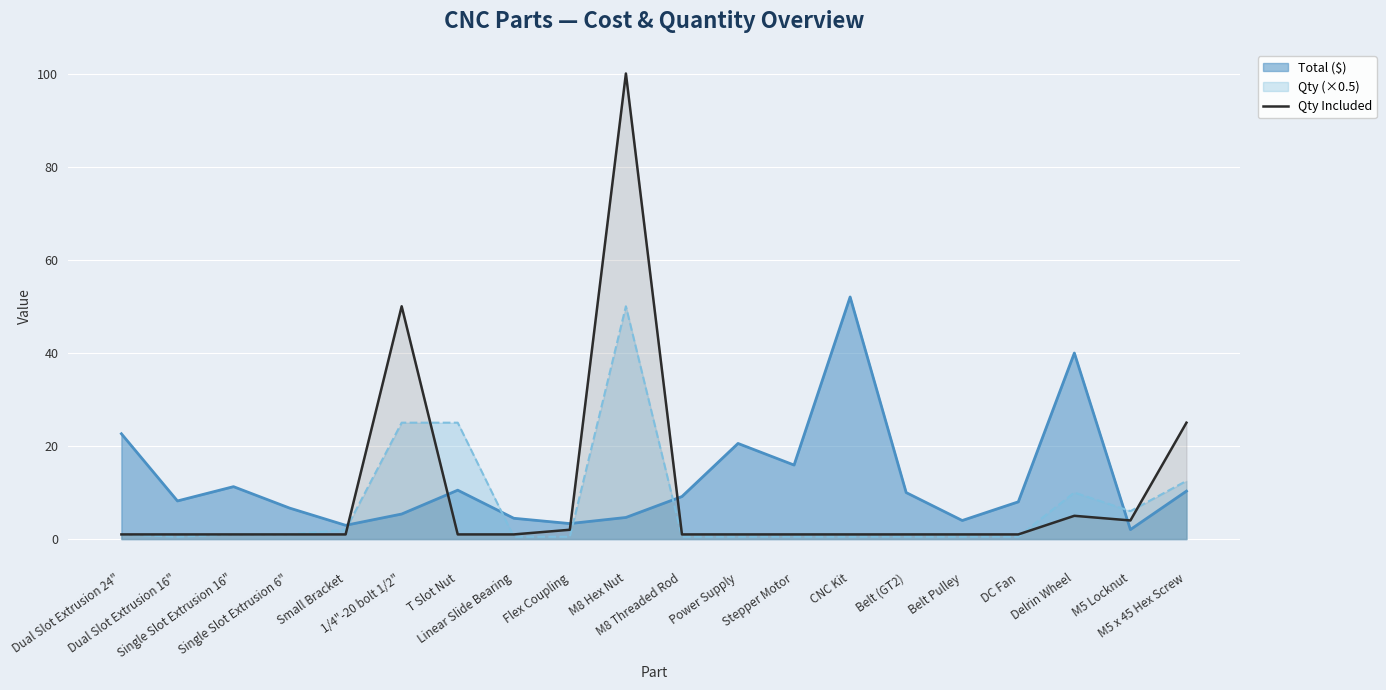

Reading right to left, extract all data points from this chart.

M5 x 45 Hex Screw=25	M5 Locknut=4	Delrin Wheel=5	DC Fan=1	Belt Pulley=1	Belt (GT2)=1	CNC Kit=1	Stepper Motor=1	Power Supply=1	M8 Threaded Rod=1	M8 Hex Nut=100	Flex Coupling=2	Linear Slide Bearing=1	T Slot Nut=1	1/4"-20 bolt 1/2"=50	Small Bracket=1	Single Slot Extrusion 6"=1	Single Slot Extrusion 16"=1	Dual Slot Extrusion 16"=1	Dual Slot Extrusion 24"=1